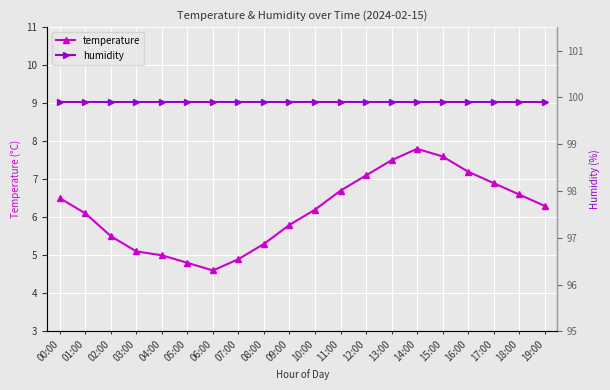

Where is temperature nearest to the value 6?

01:00